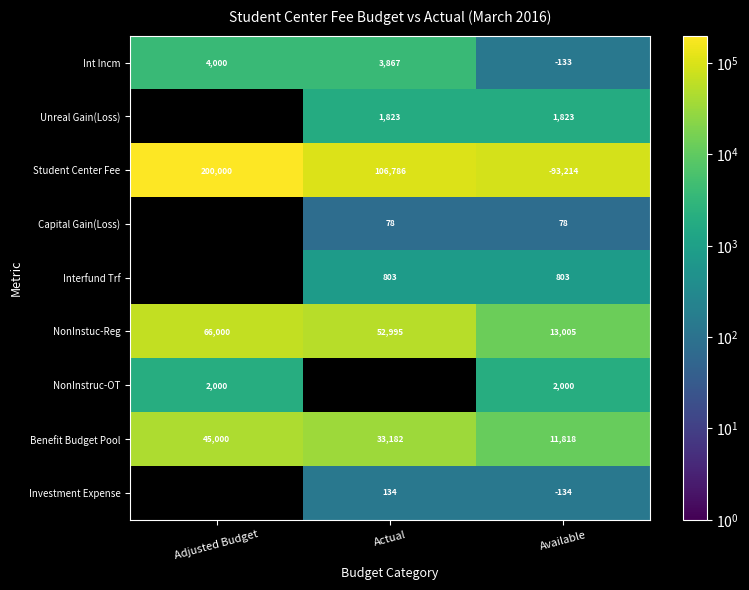

How many data points does each series have?

3